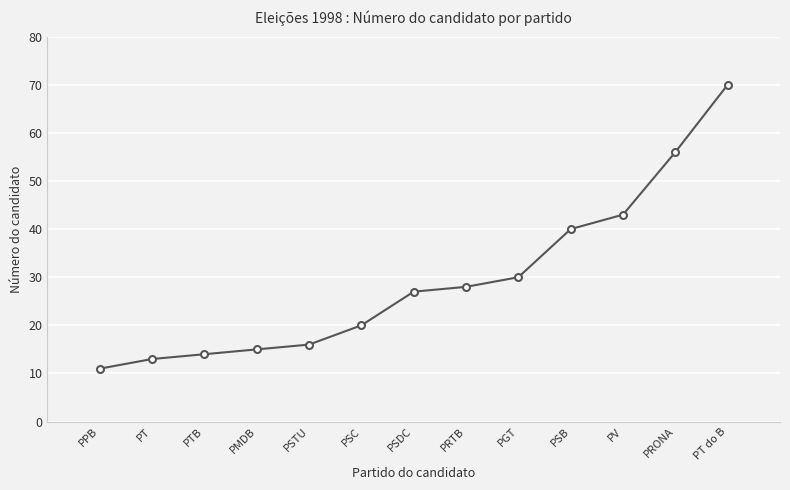

Reading left to right, extract all data points from this chart.

PPB=11	PT=13	PTB=14	PMDB=15	PSTU=16	PSC=20	PSDC=27	PRTB=28	PGT=30	PSB=40	PV=43	PRONA=56	PT do B=70